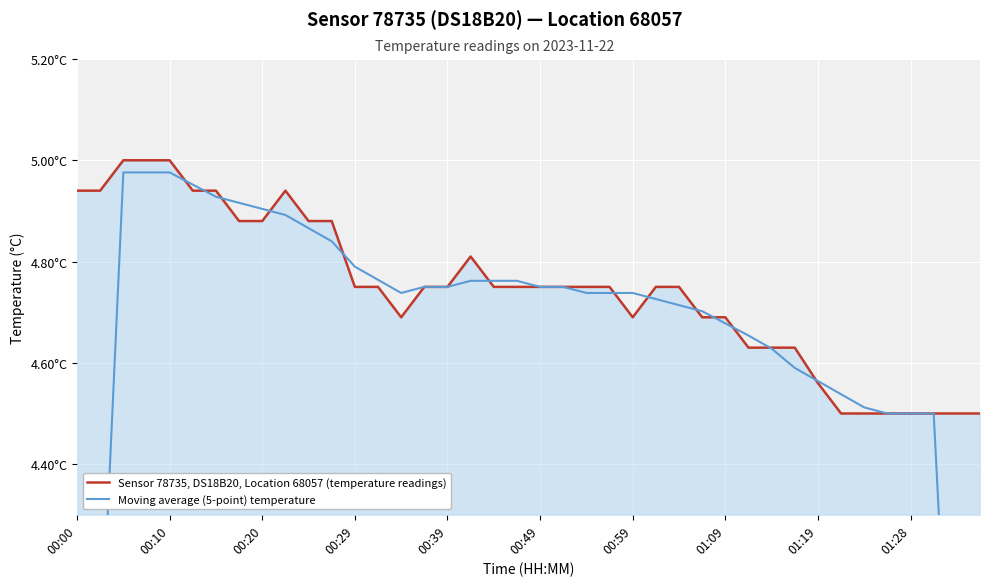

True or false: Sensor 78735, DS18B20, Location 68057 (temperature readings) has a value of 4.7 at 00:59.

True